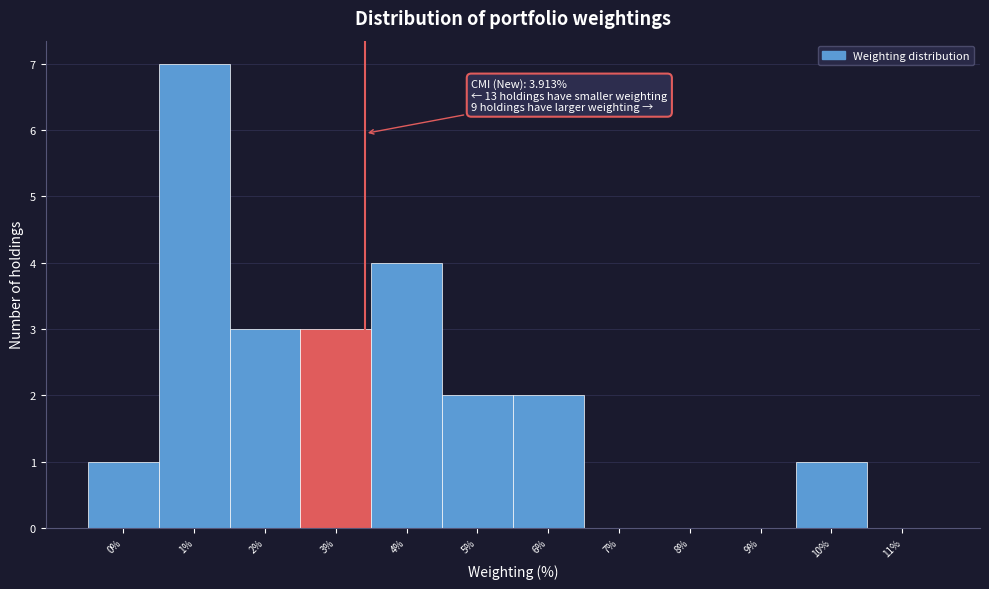

Reading right to left, what are all the values shown in this chart?

11%=0	10%=1	9%=0	8%=0	7%=0	6%=2	5%=2	4%=4	3%=3	2%=3	1%=7	0%=1